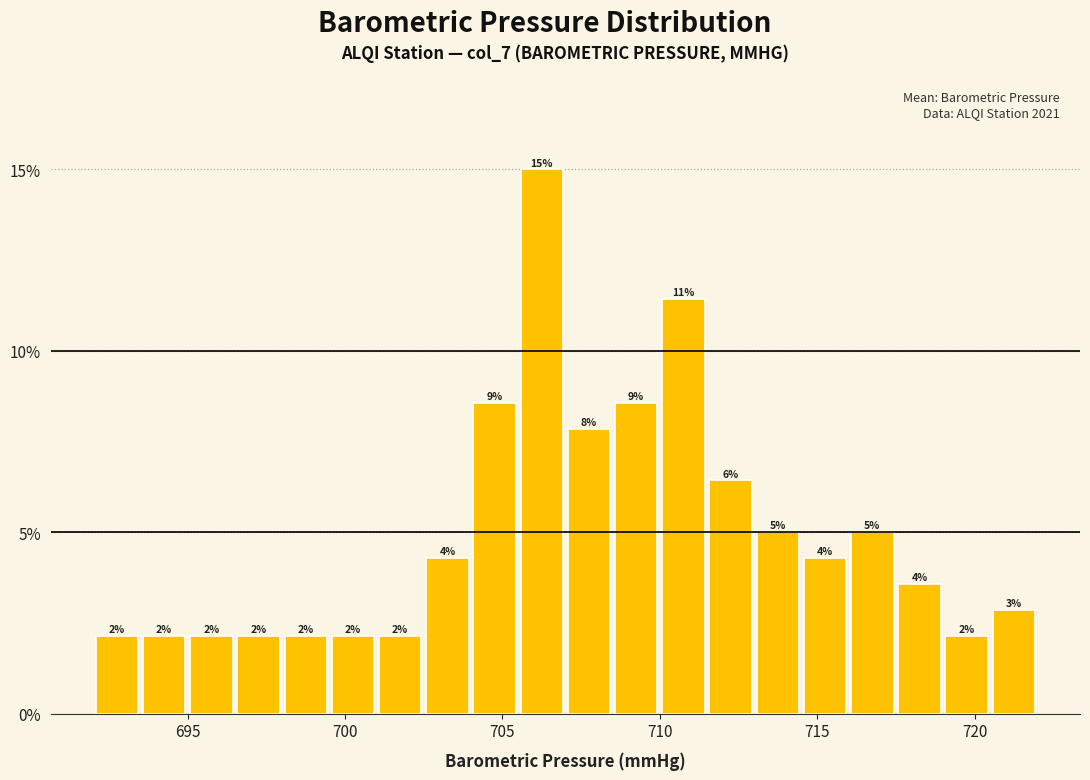

Read against the x-axis, roughly where is the centre of the tallest bar?

706.5